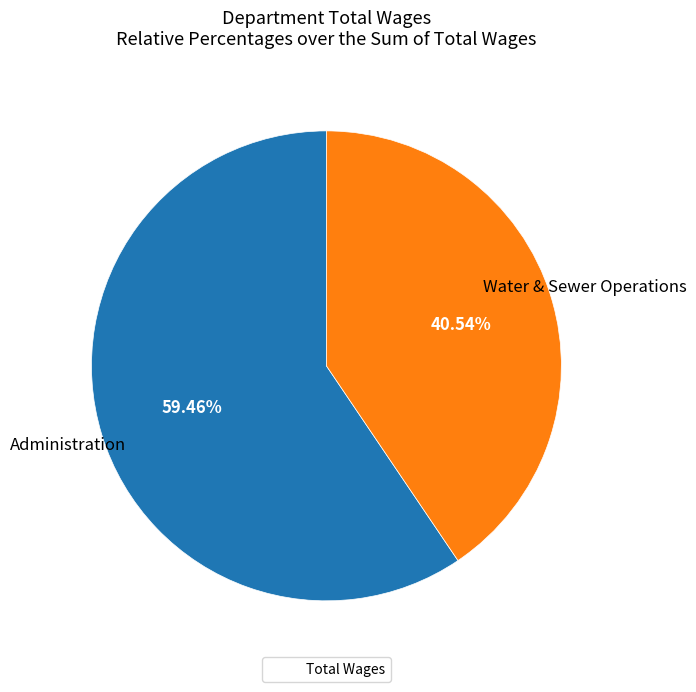

Is there any slice that represents more than half of the pie?

Yes